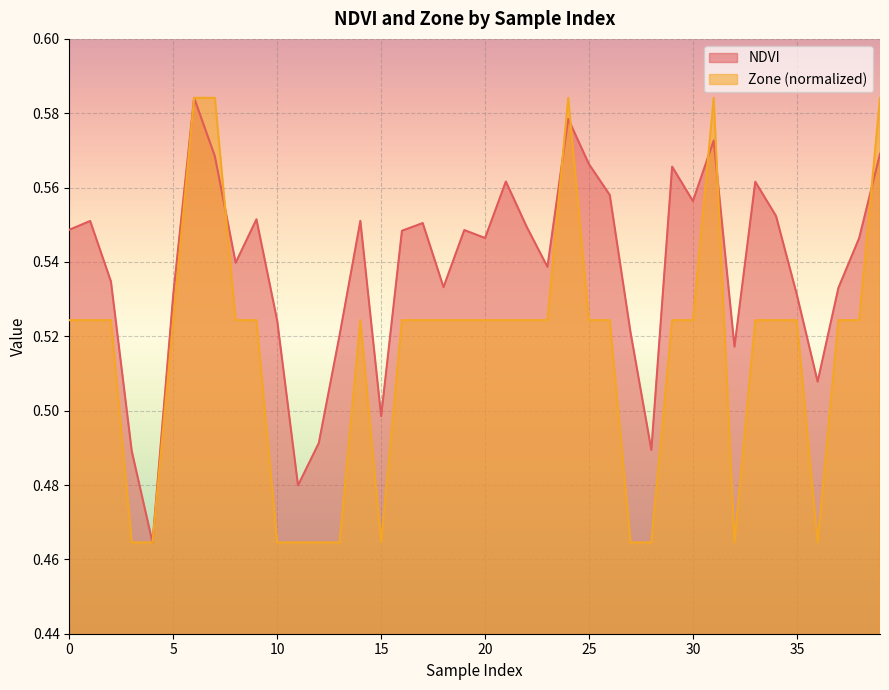

Where do Zone and NDVI first cross each other?

7 and 8